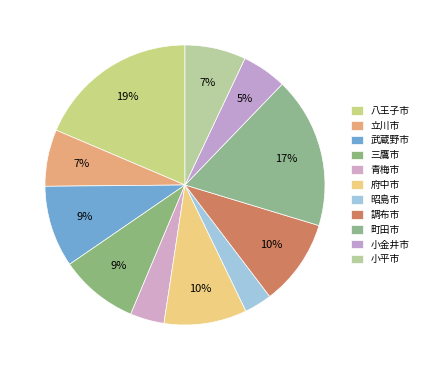

What percentage is the 小平市 slice, to the nearest percent?

7%